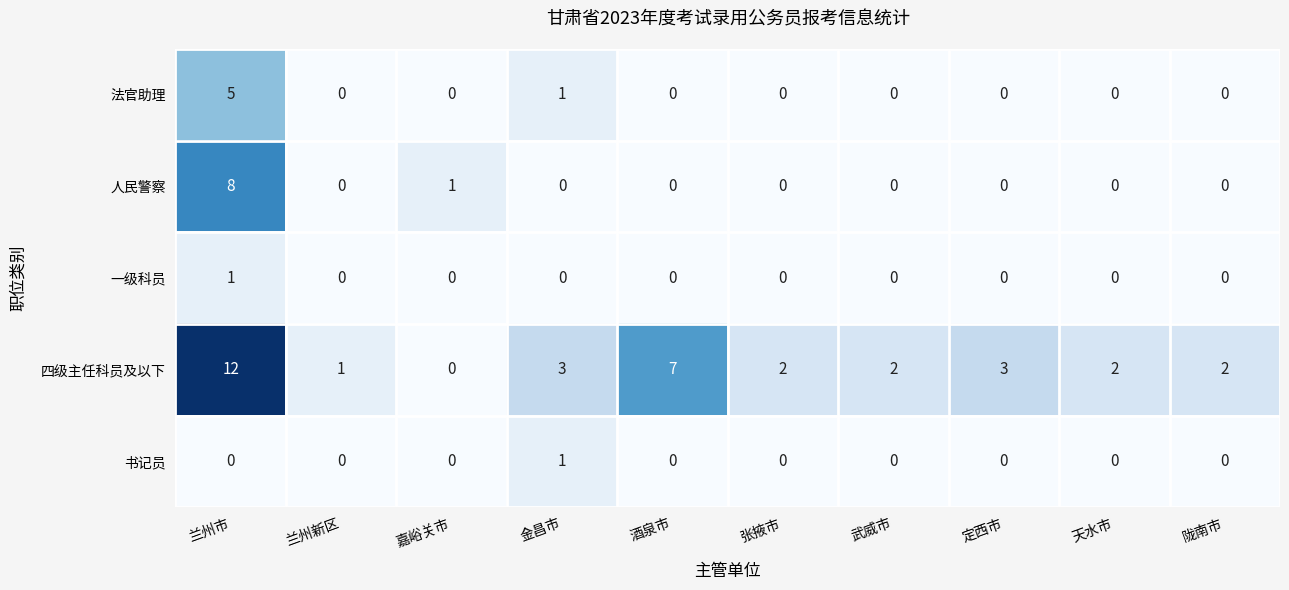

What is the greatest value displayed?

12